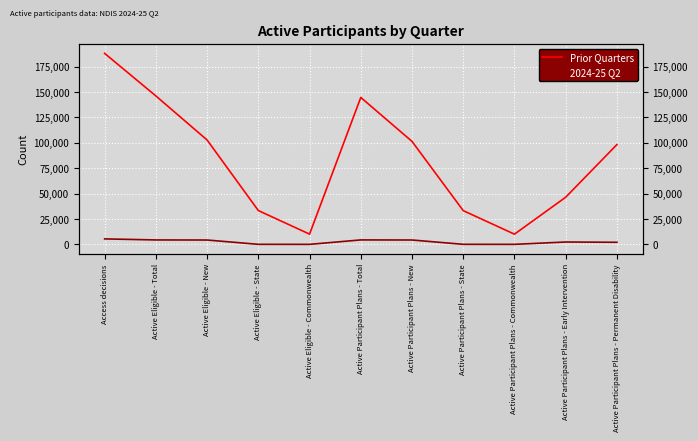

Rank the series by their maximum value, from lowest to highest.

2024-25 Q2, Prior Quarters